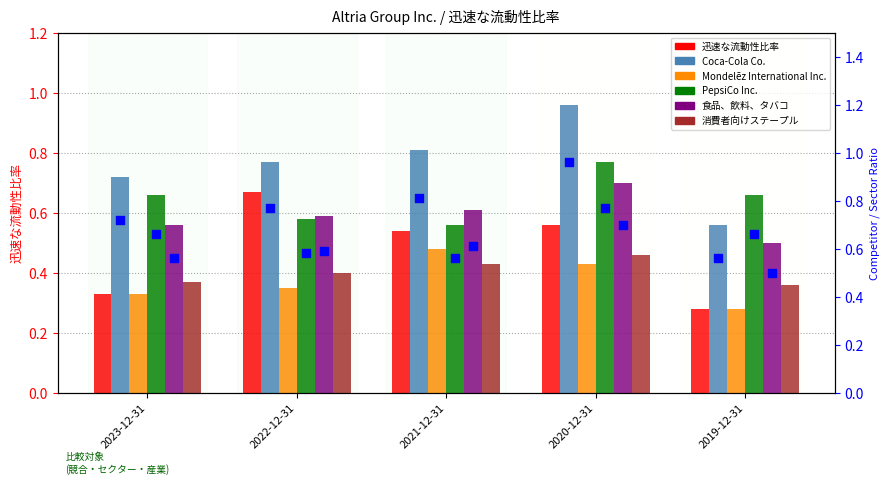

Which series contains the lowest Y value?

迅速な流動性比率